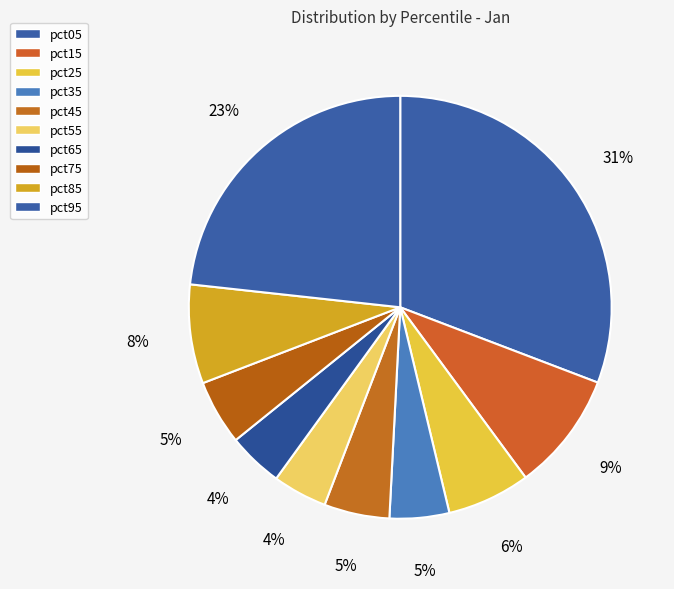

Count the number of slices in the pie.

10